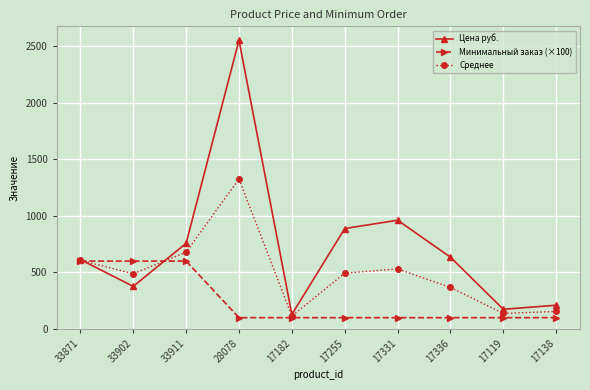

How many values in the Минимальный заказ (×100) series exceed 100?

3